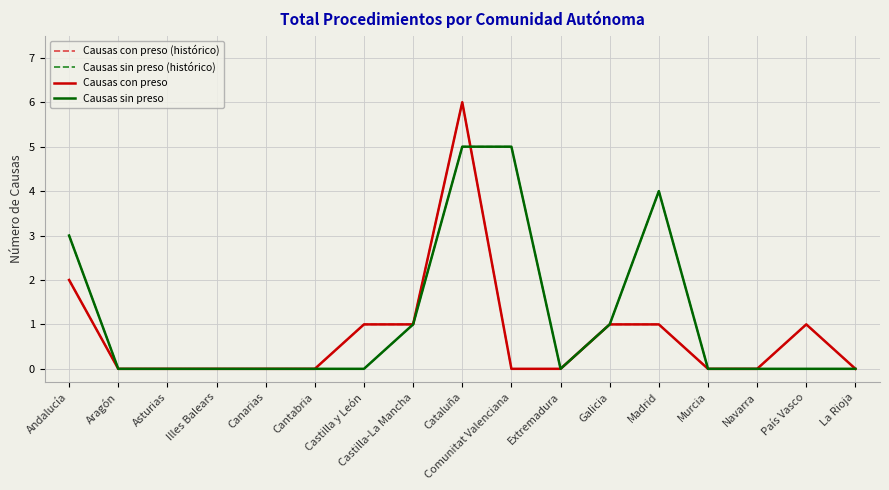

Is this an area chart (filled region under the line)?

No